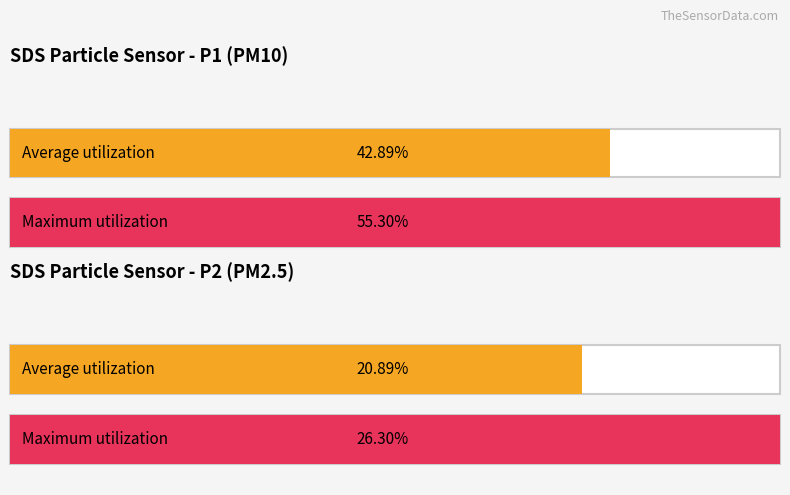

Which category has the lowest value in the Average utilization series?

SDS_P2